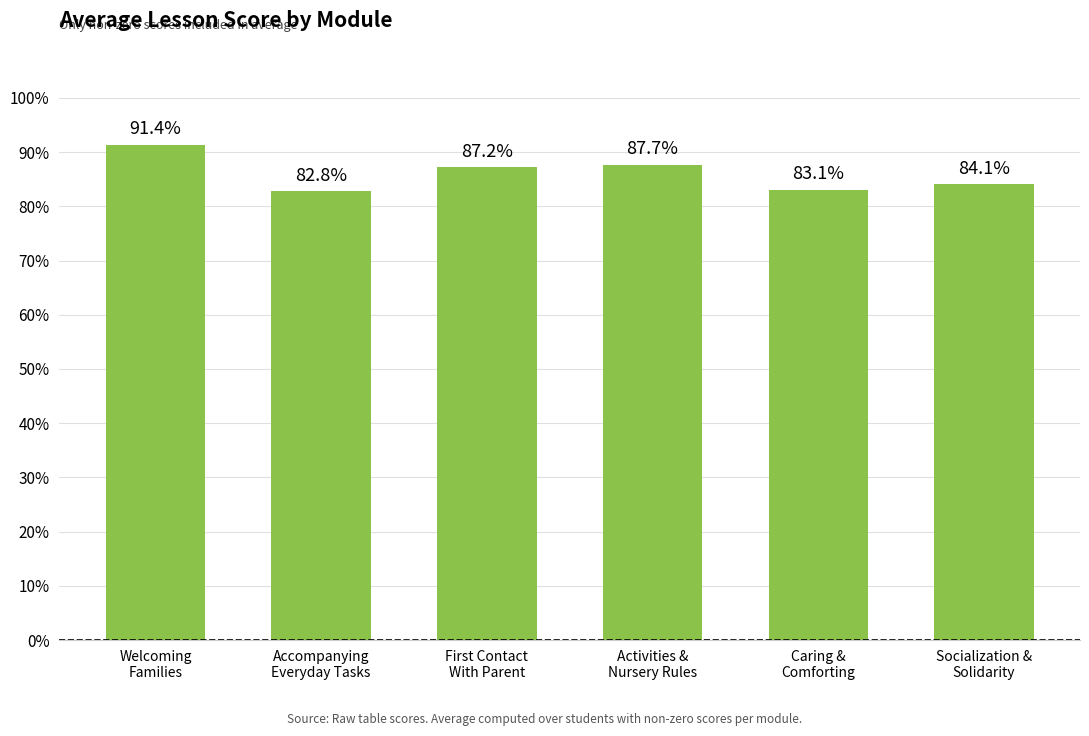

Reading left to right, what are all the values shown in this chart?

91.4	82.8	87.2	87.7	83.1	84.1